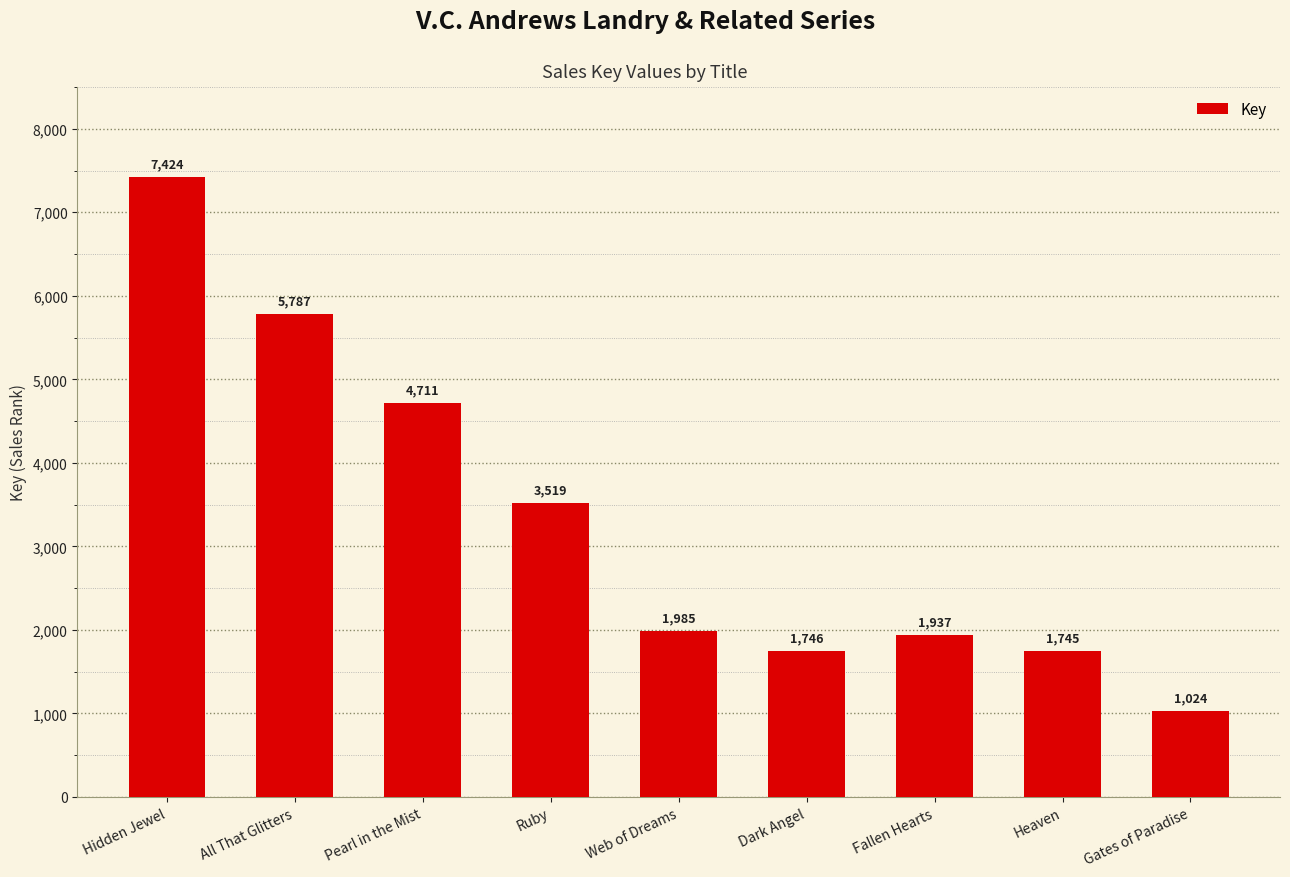

What is the maximum value shown in the chart?

7424